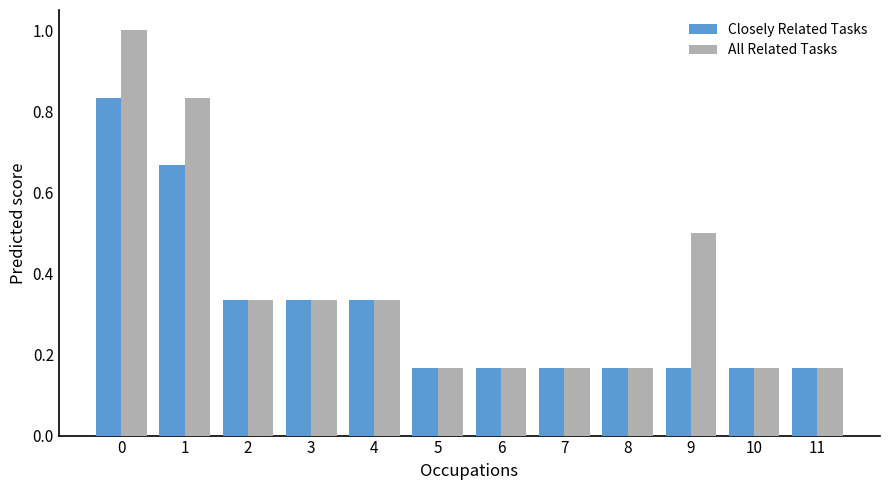

Rank the series by their average value, from highest to lowest.

All Related Tasks, Closely Related Tasks